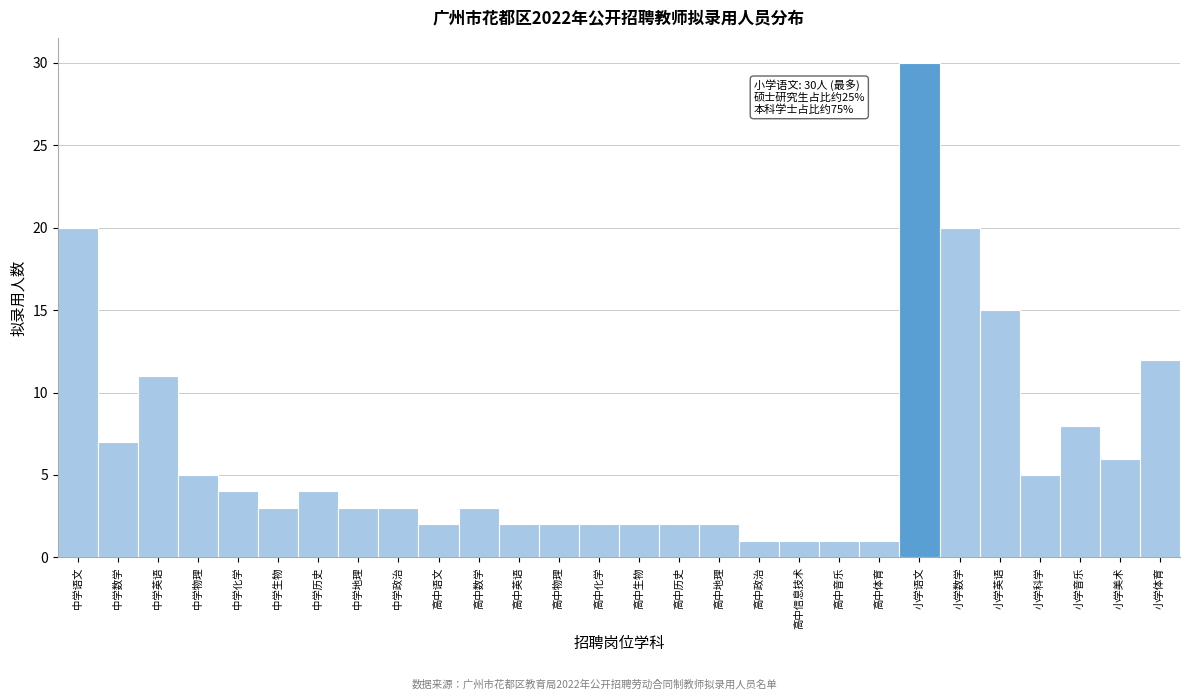

Reading left to right, transcribe all the data shown in this chart.

20	7	11	5	4	3	4	3	3	2	3	2	2	2	2	2	2	1	1	1	1	30	20	15	5	8	6	12